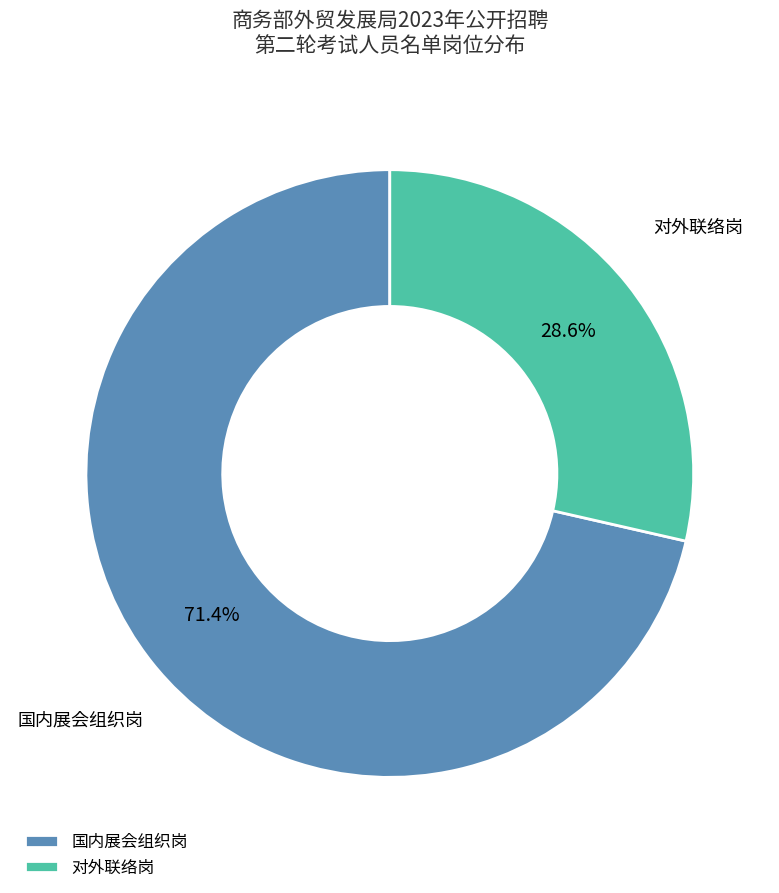

How many slices are in this pie chart?

2